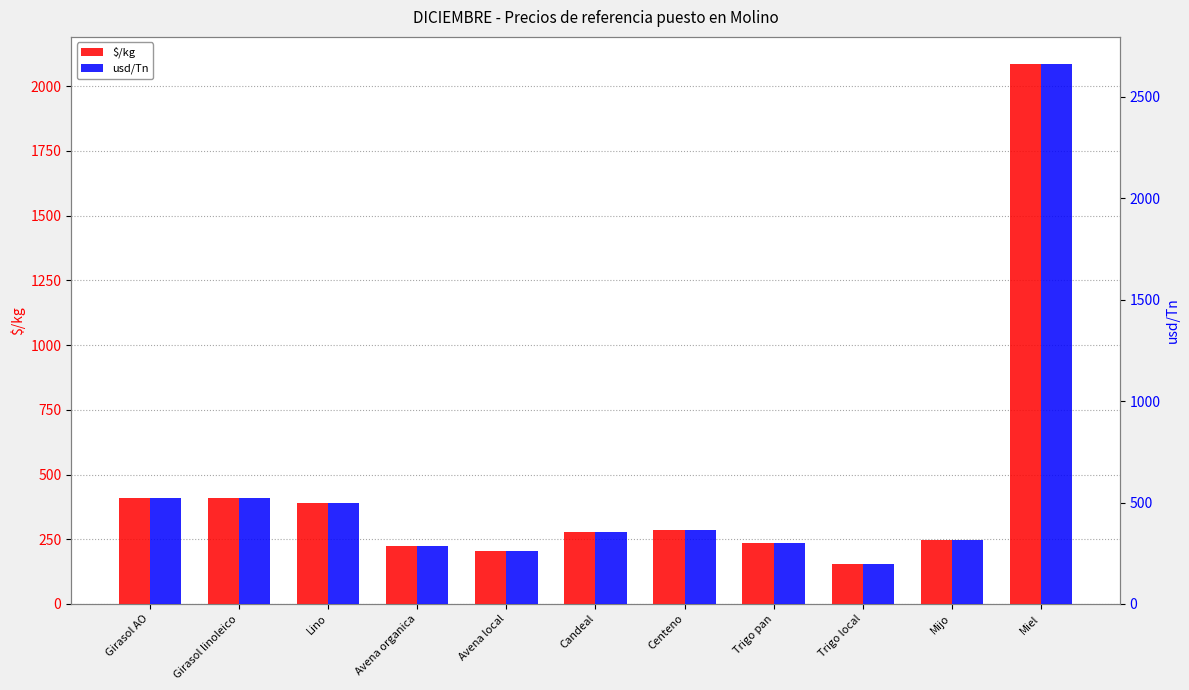

How many distinct data groups are displayed?

2